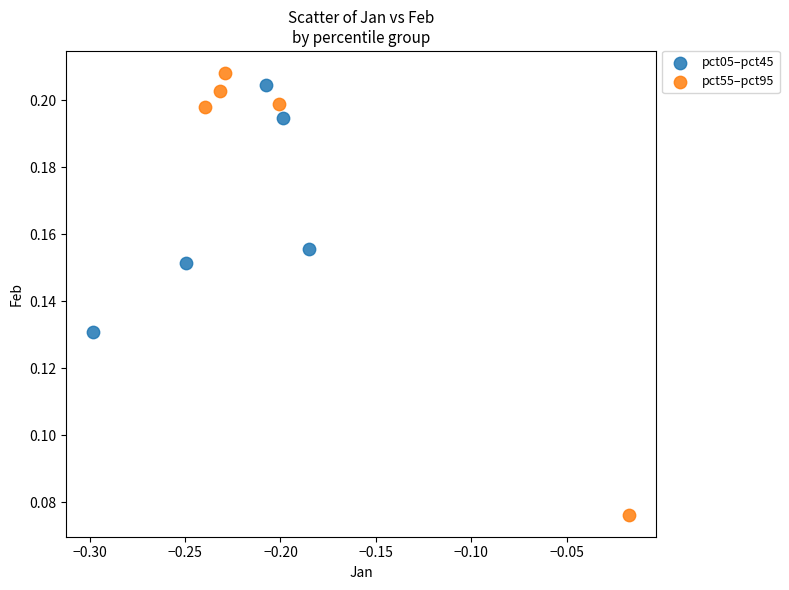

Which series has the widest spread of Y values?

pct55–pct95